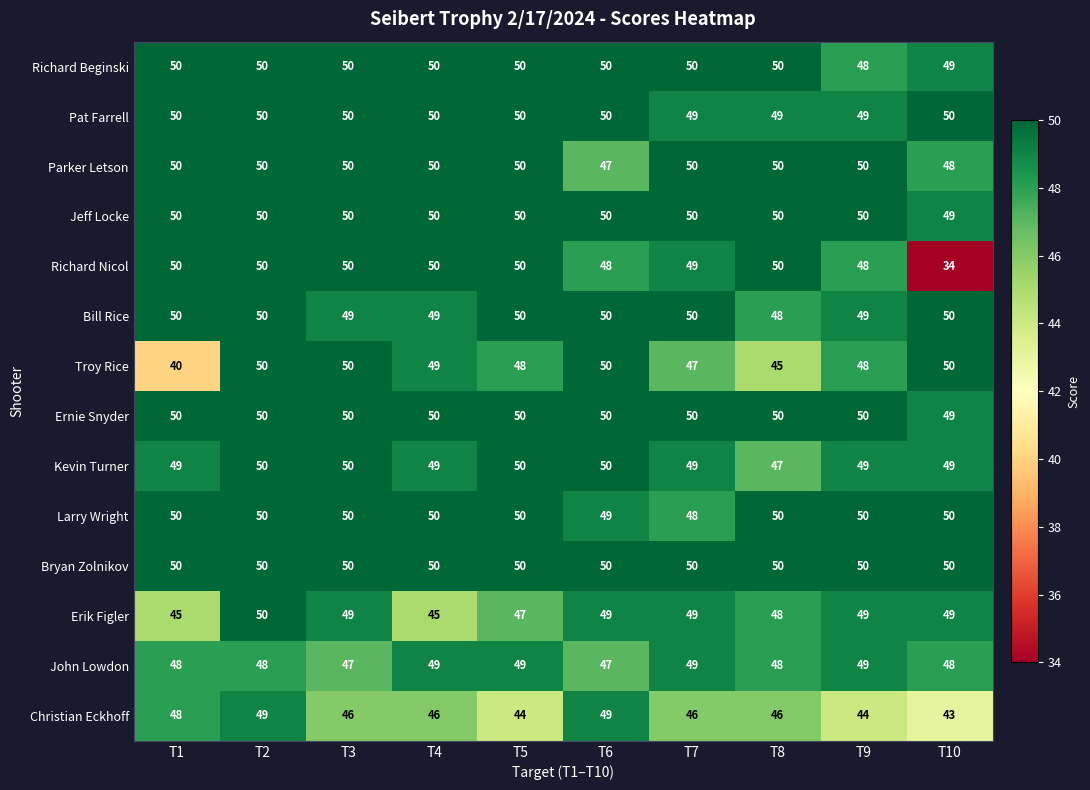

At how many categories does at least one series exceed 49?

10